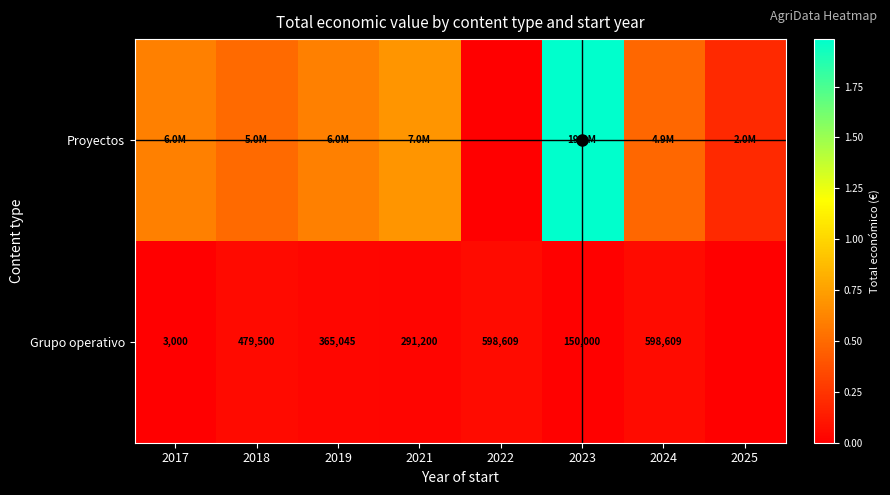

Is it true that Grupo operativo equals 3000 at 2017?

True